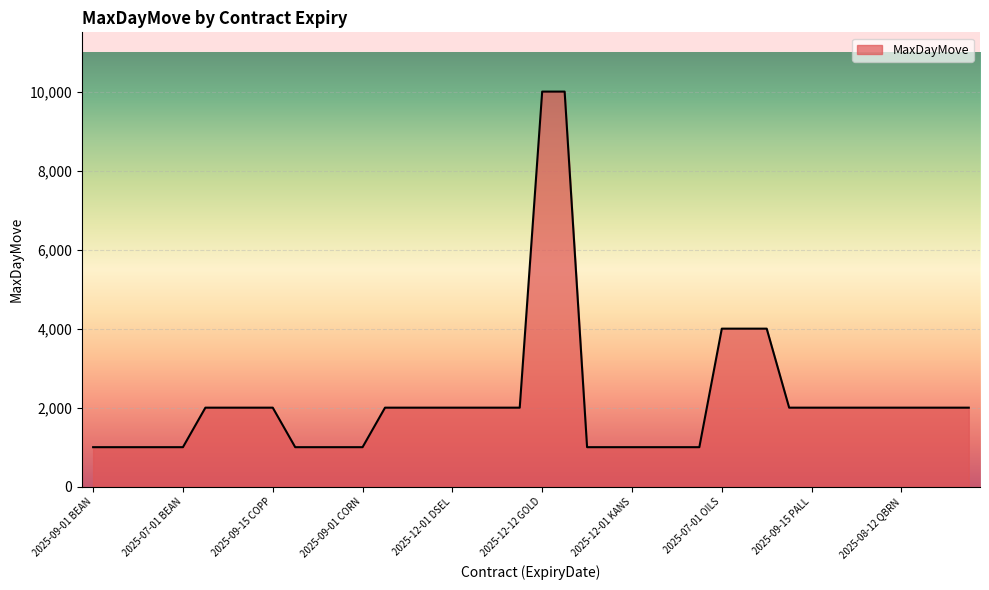

What is the difference between the maximum and minimum values?

9000